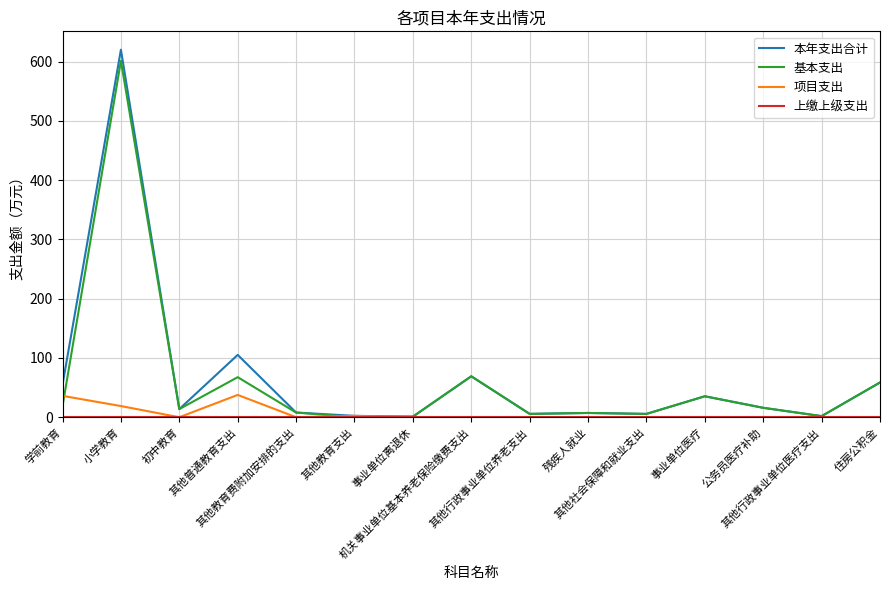

Which series has the largest range (max minus min)?

本年支出合计